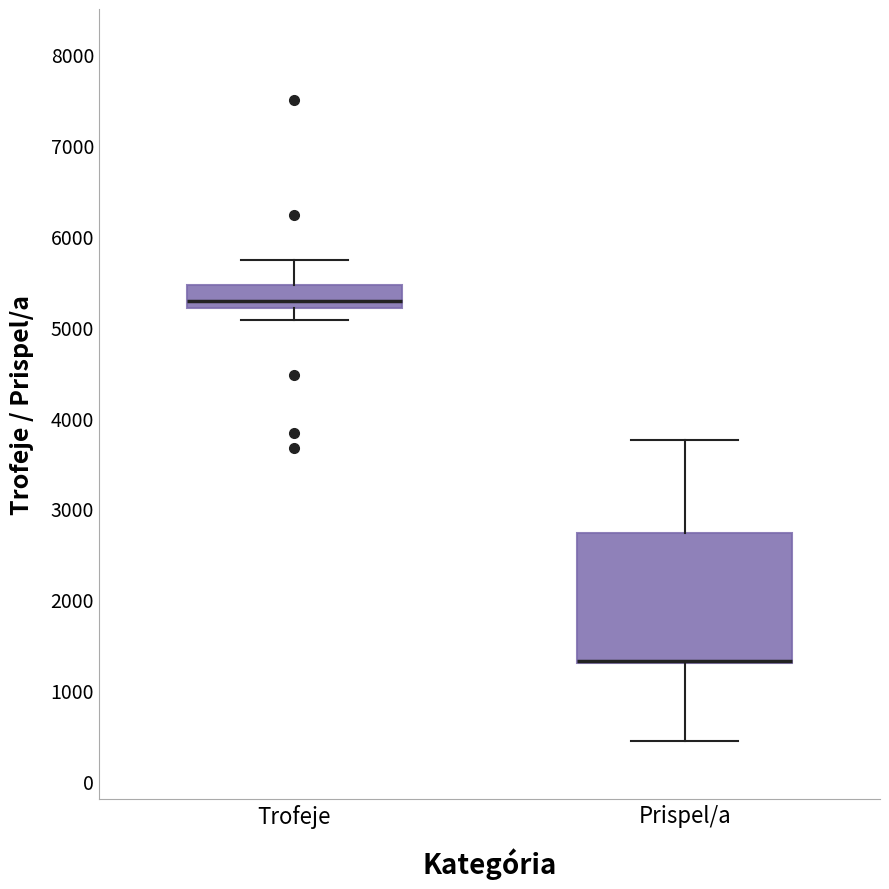

Where does the upper whisker of the box for Trofeje end on the y-axis? The values are not printed on the chart, so give them approximately, as read against the axis.

5700